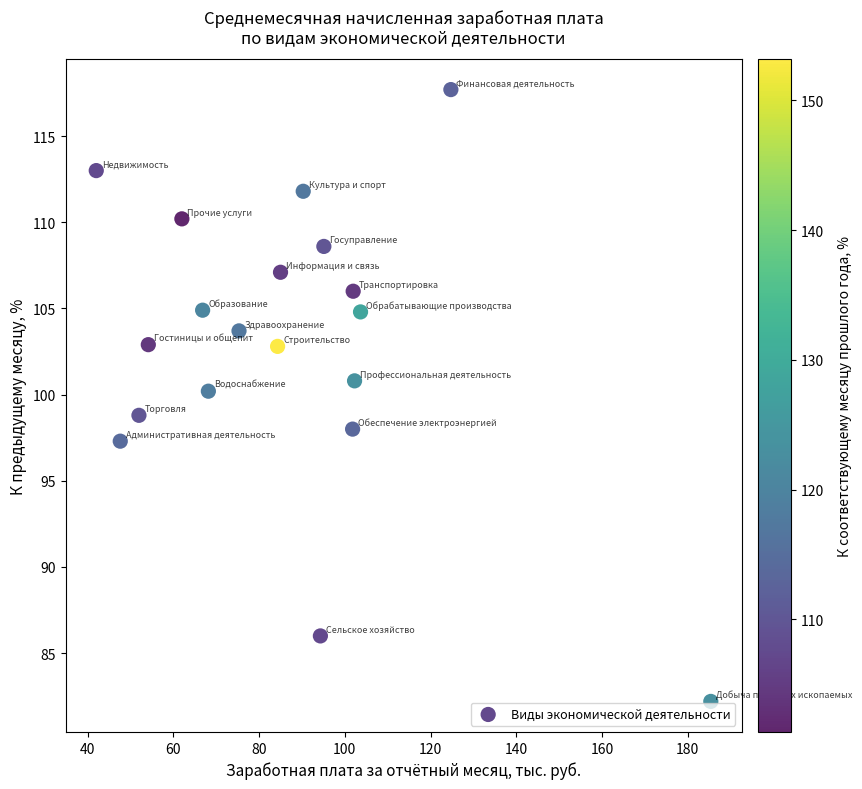

What is the range of Y values (max minus min)?

35.5